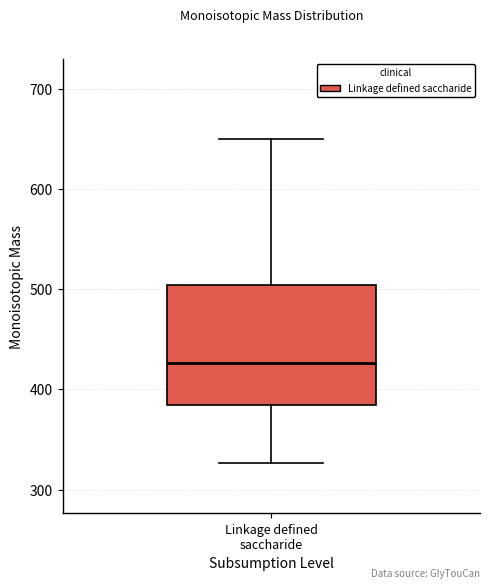

Read this box plot against the y-axis: the position of the median line, the range covered by the box, and the ends of both whiskers. The values are not printed on the chart, so give them approximately, as read against the axis.

median 430, box 380 to 500, whiskers 330 to 650